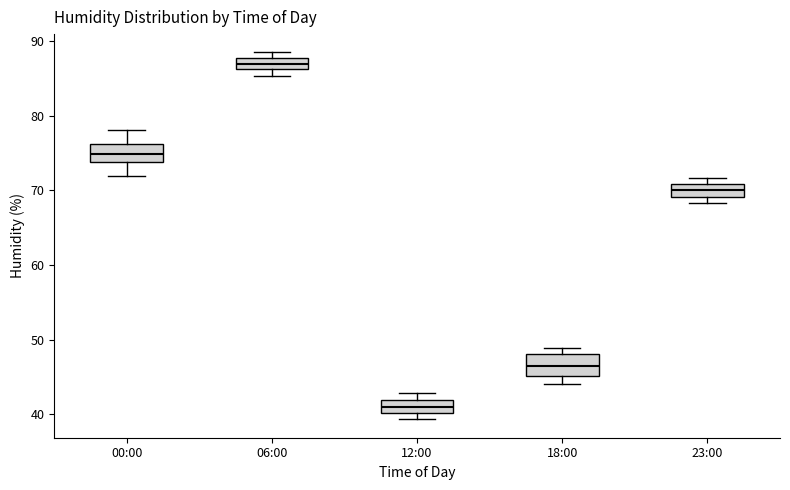

Where is the lower edge of the box for 12:00 on the y-axis? The values are not printed on the chart, so give them approximately, as read against the axis.

40